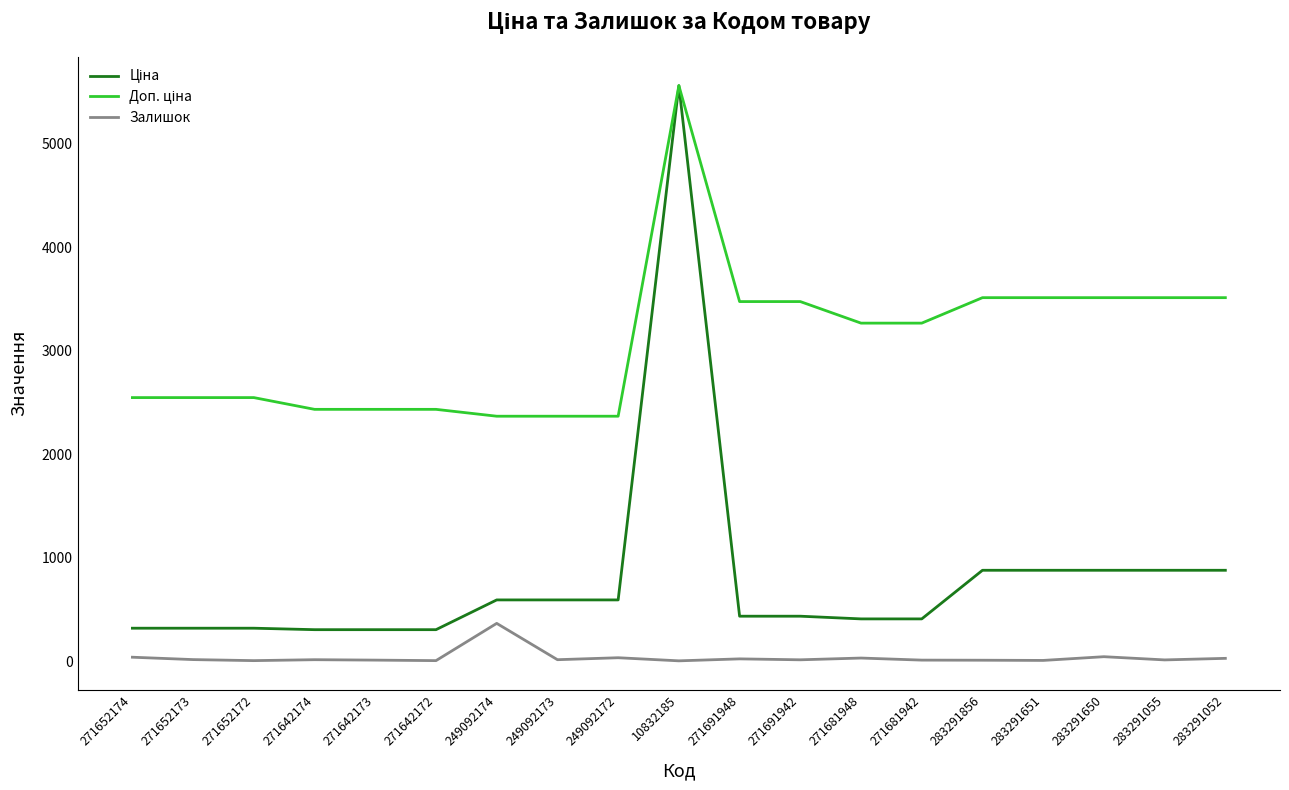

True or false: Залишок has a value of 3.0 at 10832185.

True